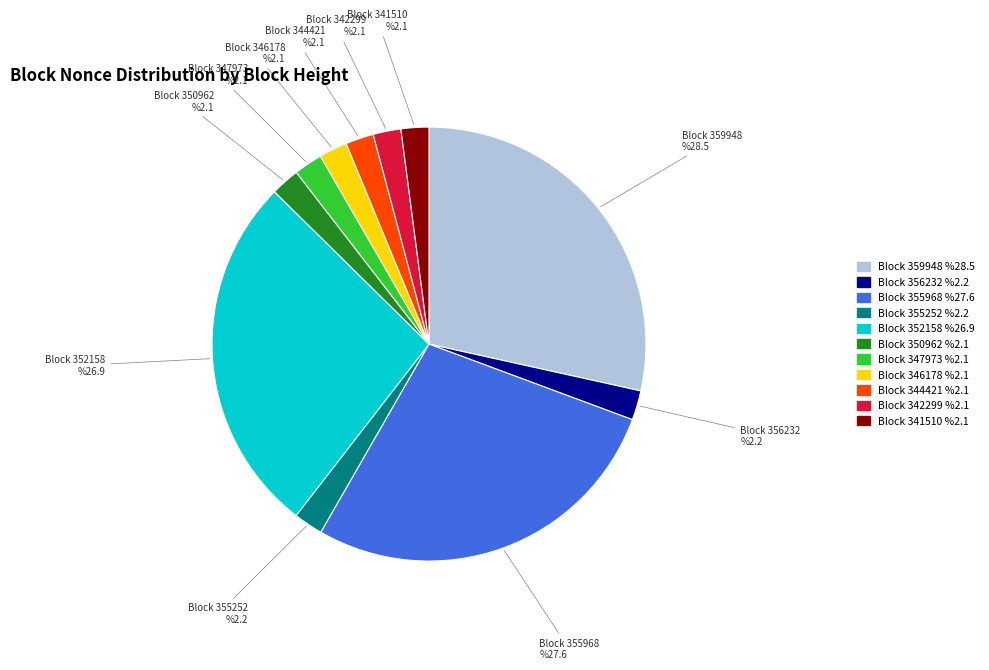

Is there a majority slice in this chart?

No